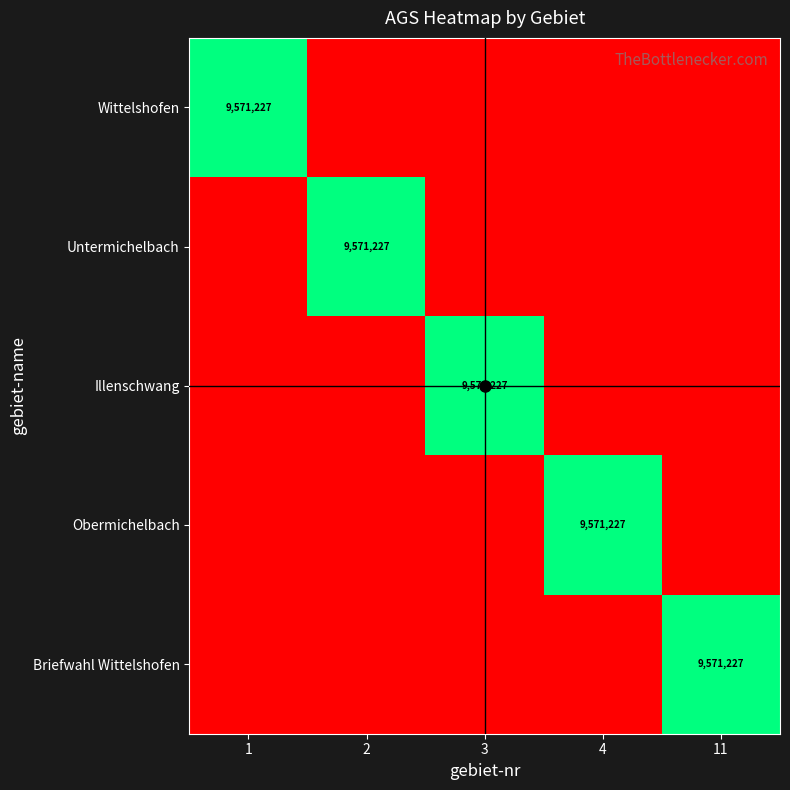

The value of Briefwahl Wittelshofen at 11 is 9571227. True or false?

True